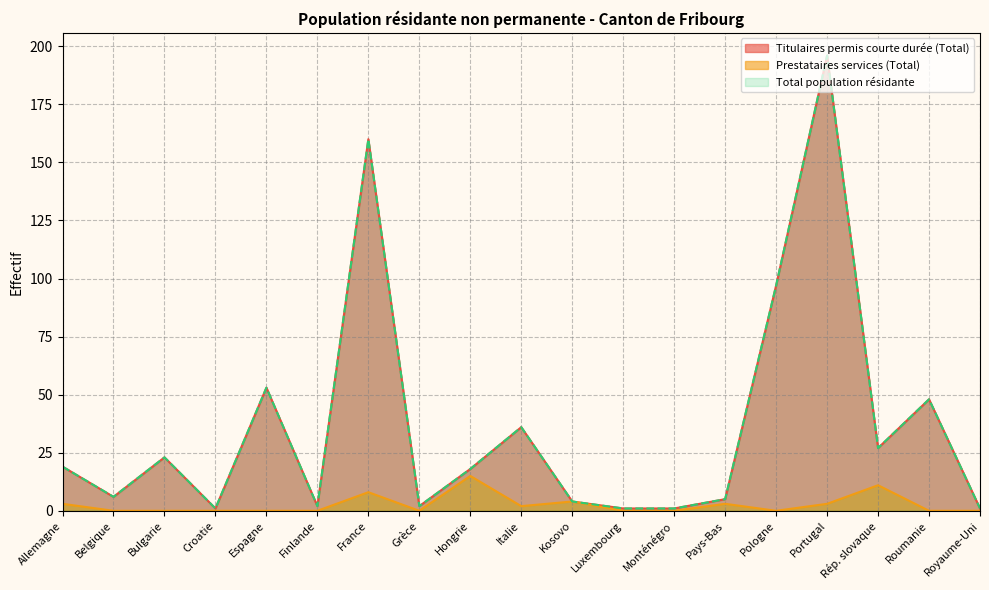

Which series has the widest spread of values?

Titulaires permis courte durée (Total)